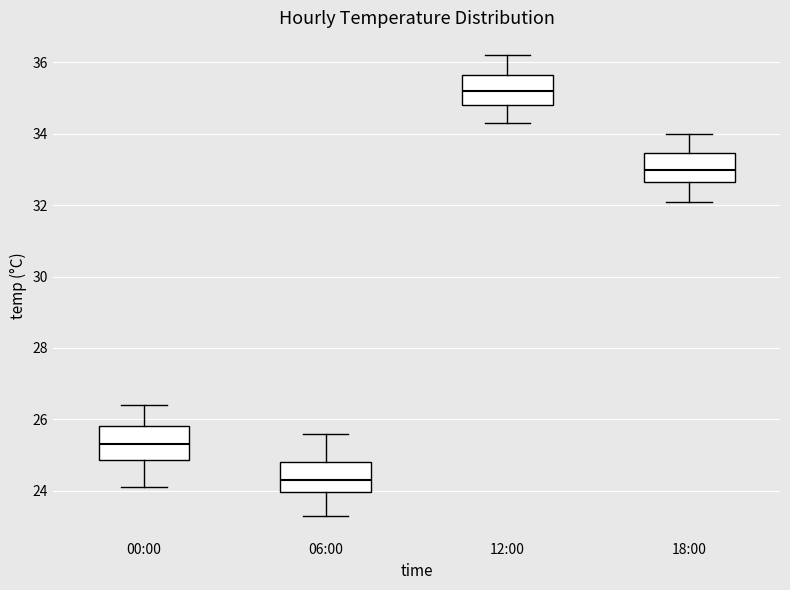

Which box has the highest median line?

12:00